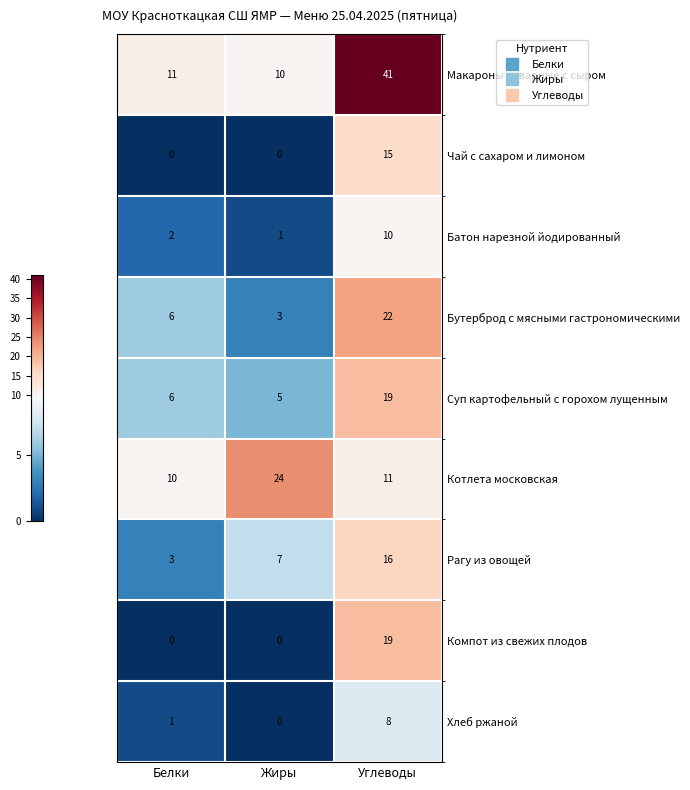

What is the sum of the Котлета московская values at Углеводы and Жиры?

35